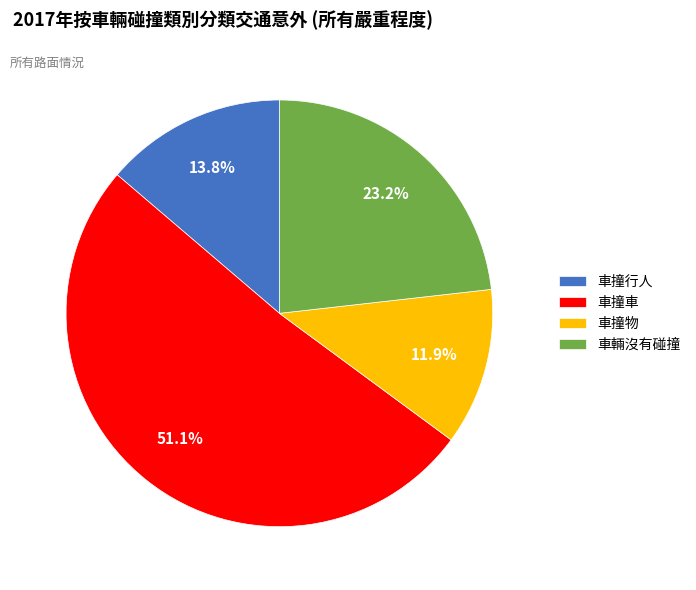

To the nearest percent, what percentage of the pie is 車撞行人?

14%